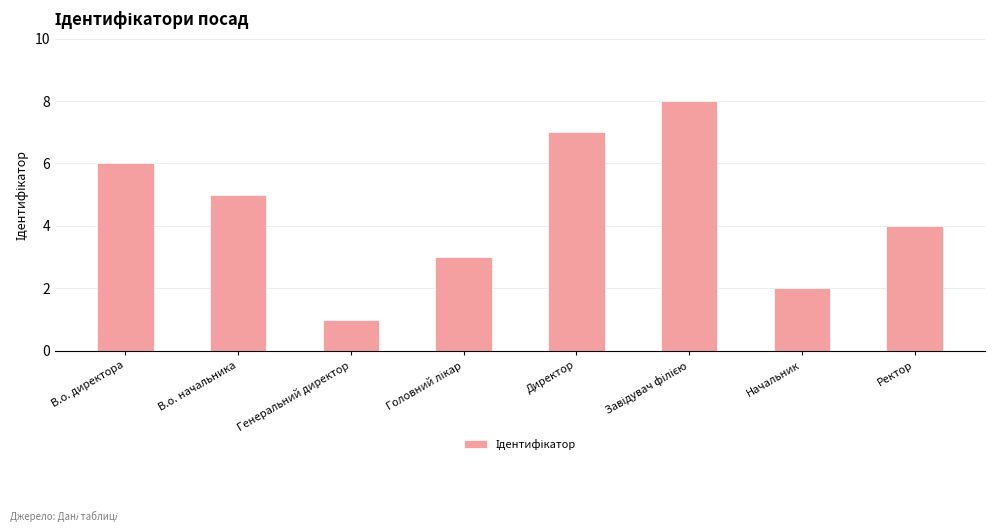

Is it true that the value at Начальник is 2?

True